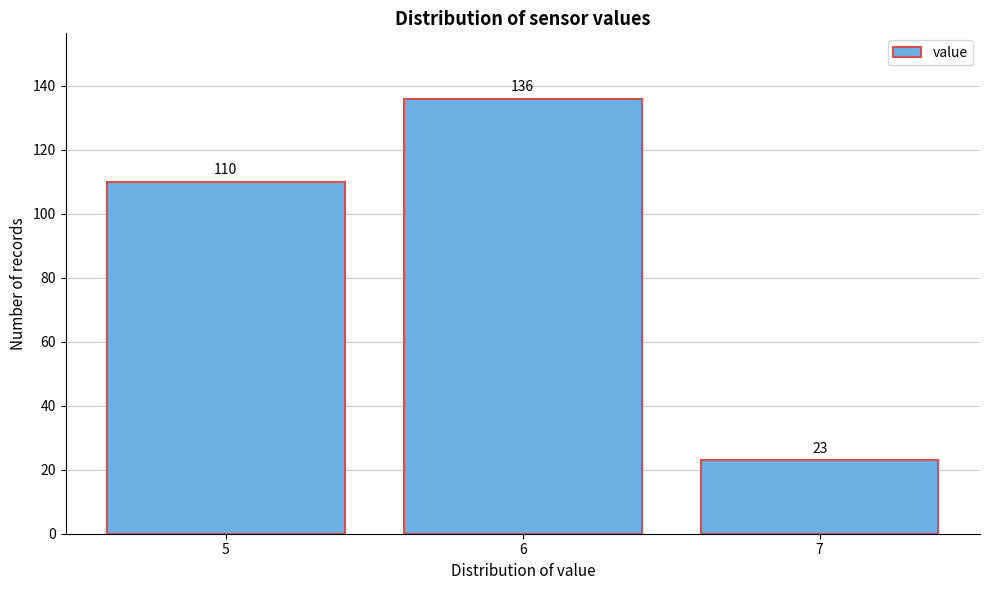

Which range on the x-axis has the tallest bar?

5.5 to 6.5